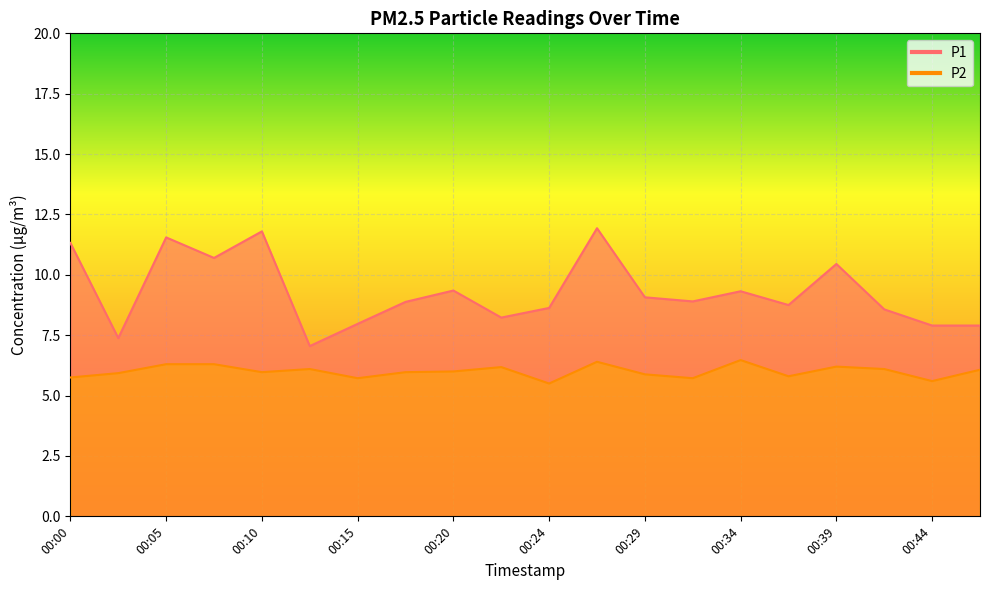

Which category has the lowest value in the P1 series?

00:12